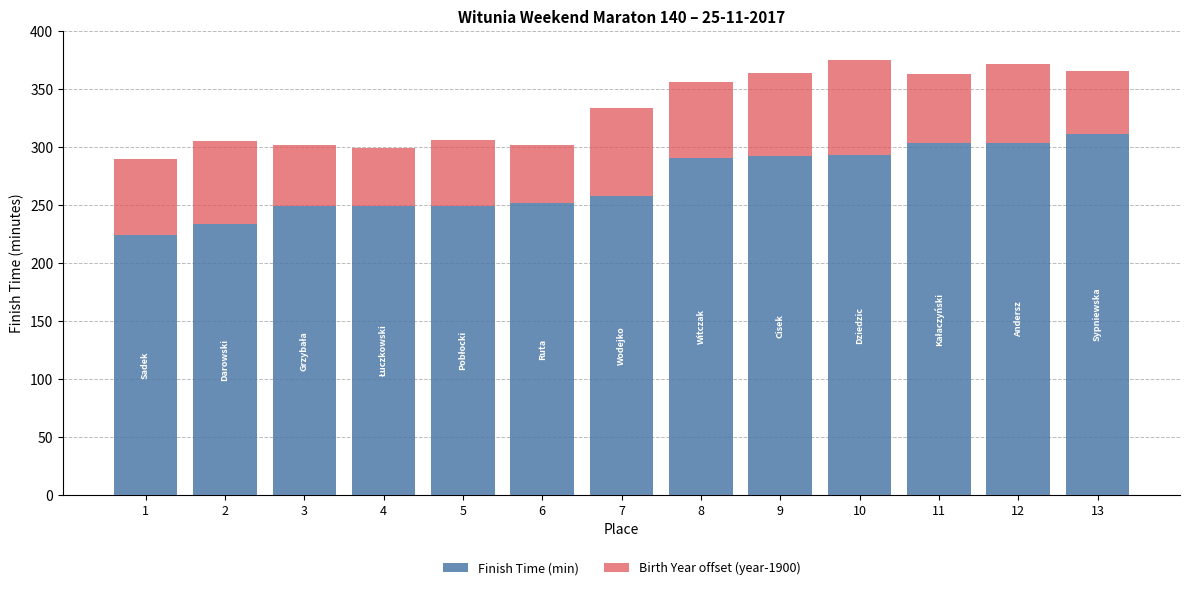

Count the number of data series in this chart.

2